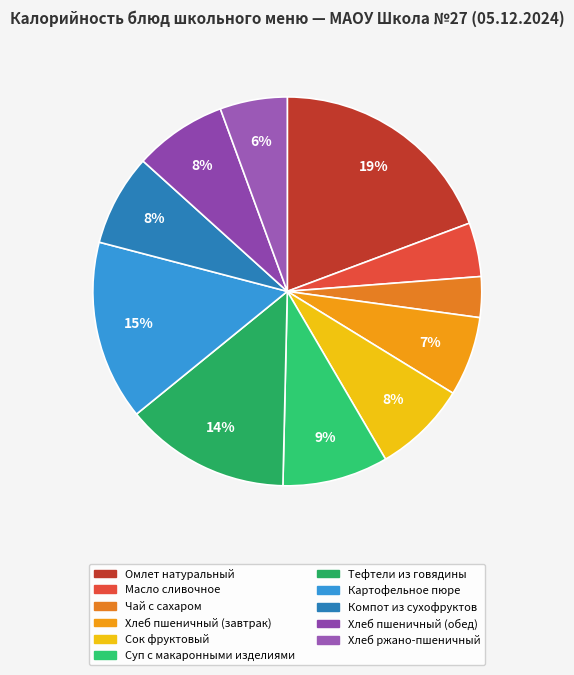

Does any single category account for the majority?

No